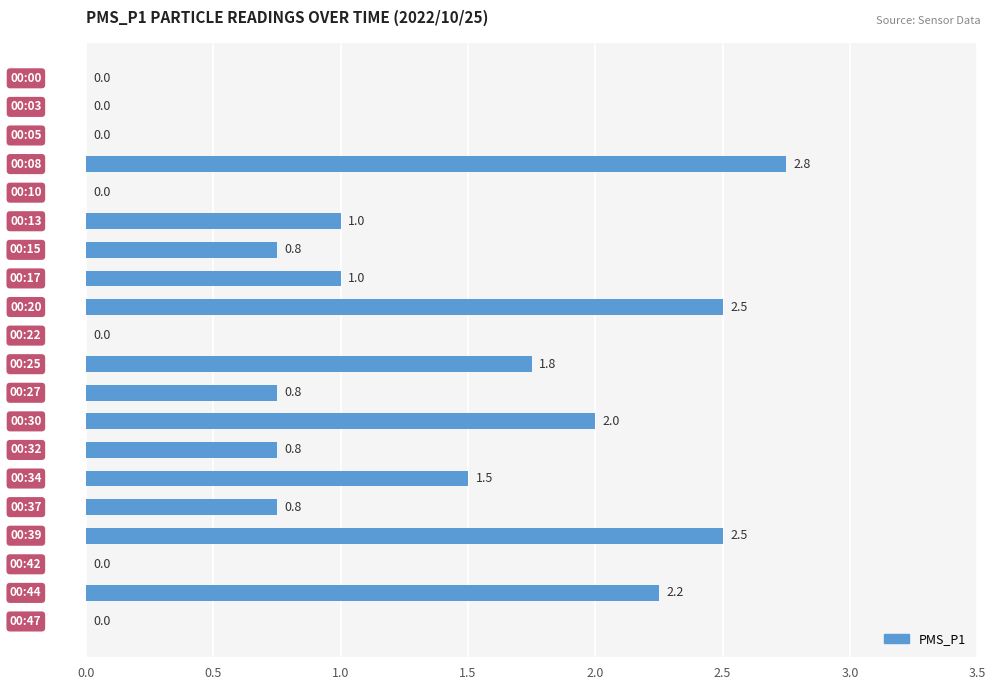

What is the maximum value shown in the chart?

2.8